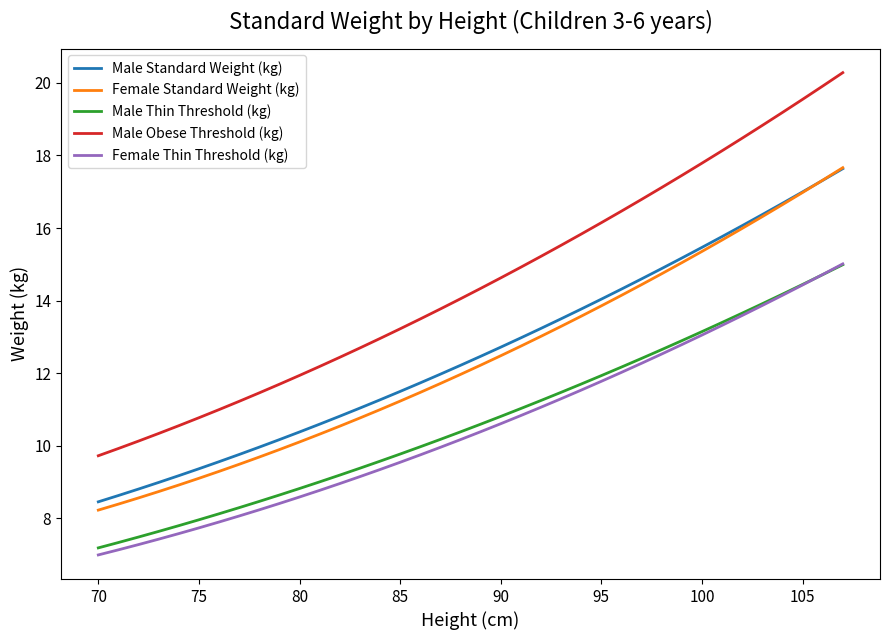

True or false: Female Thin Threshold (kg) and Male Standard Weight (kg) intersect in this chart.

False